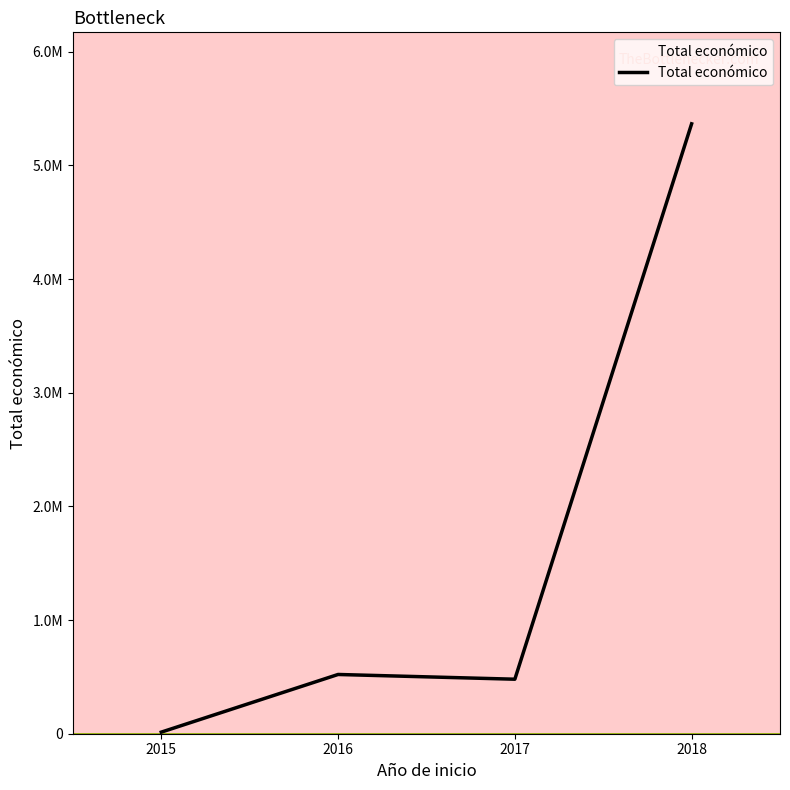

Does the chart have visible grid lines?

No